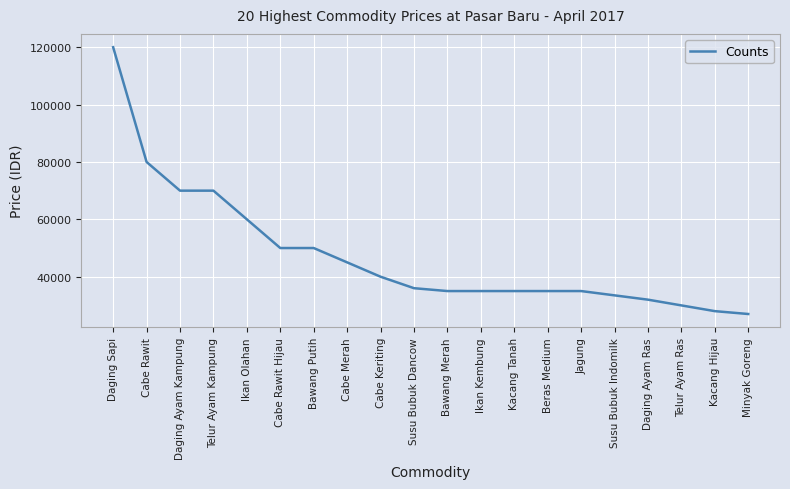

Count the number of categories in the chart.

20